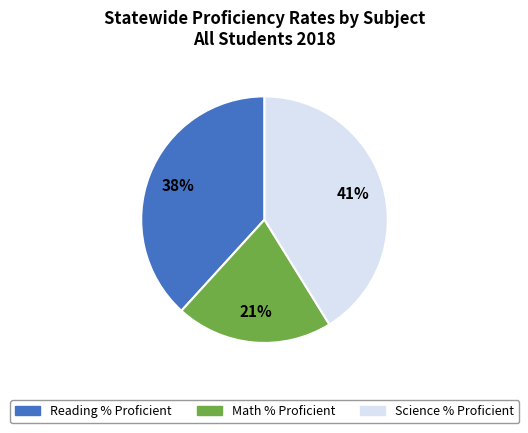

Is it true that Reading % Proficient is 38% of the pie?

True